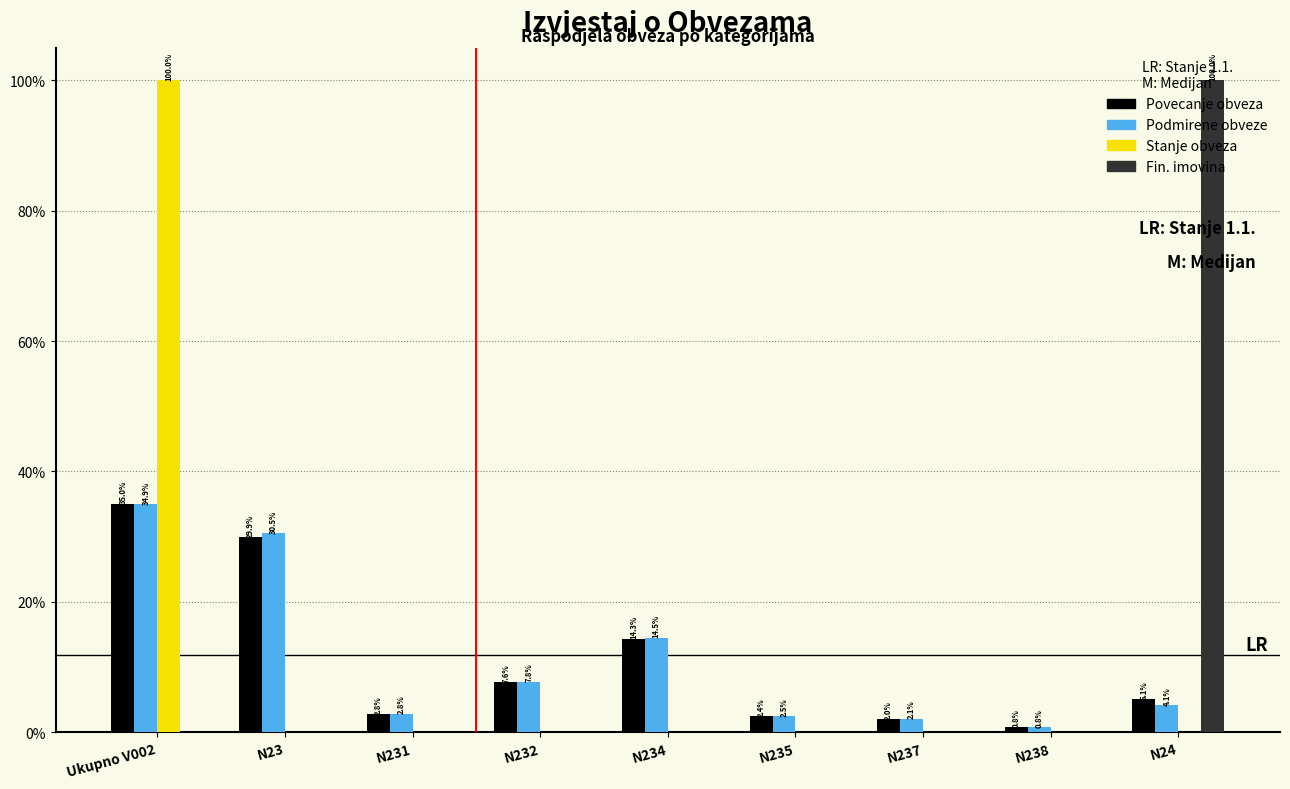

What is the highest value of the Stanje obveza series?

100.0